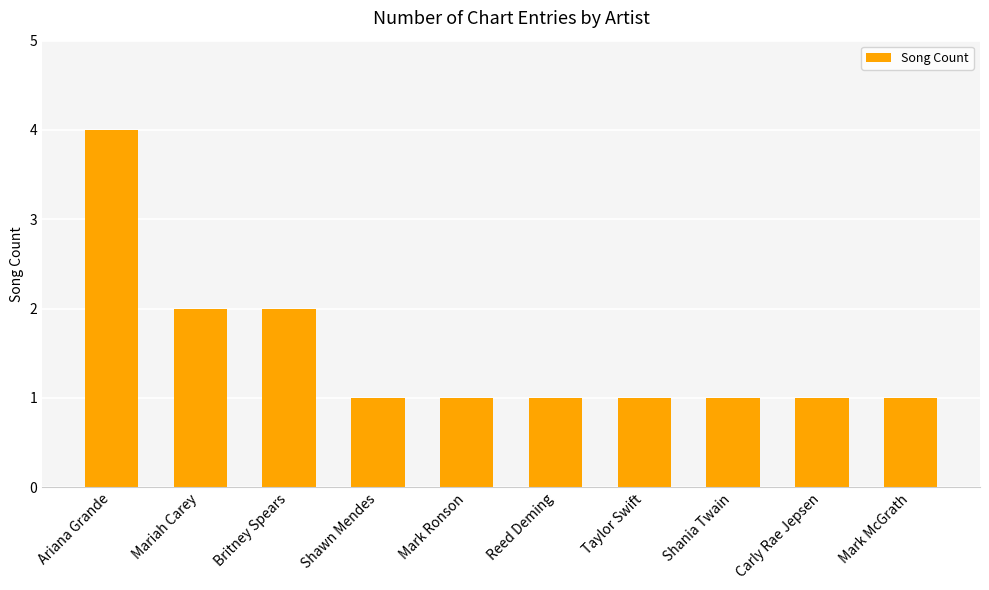

What is the label of the 7th bar from the right?

Shawn Mendes